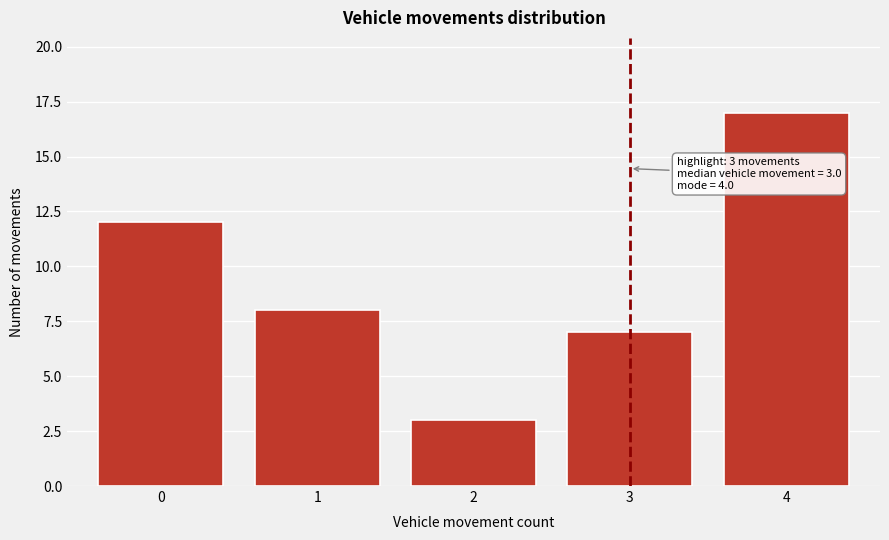

Reading left to right, list all the values displayed in this chart.

12	8	3	7	17